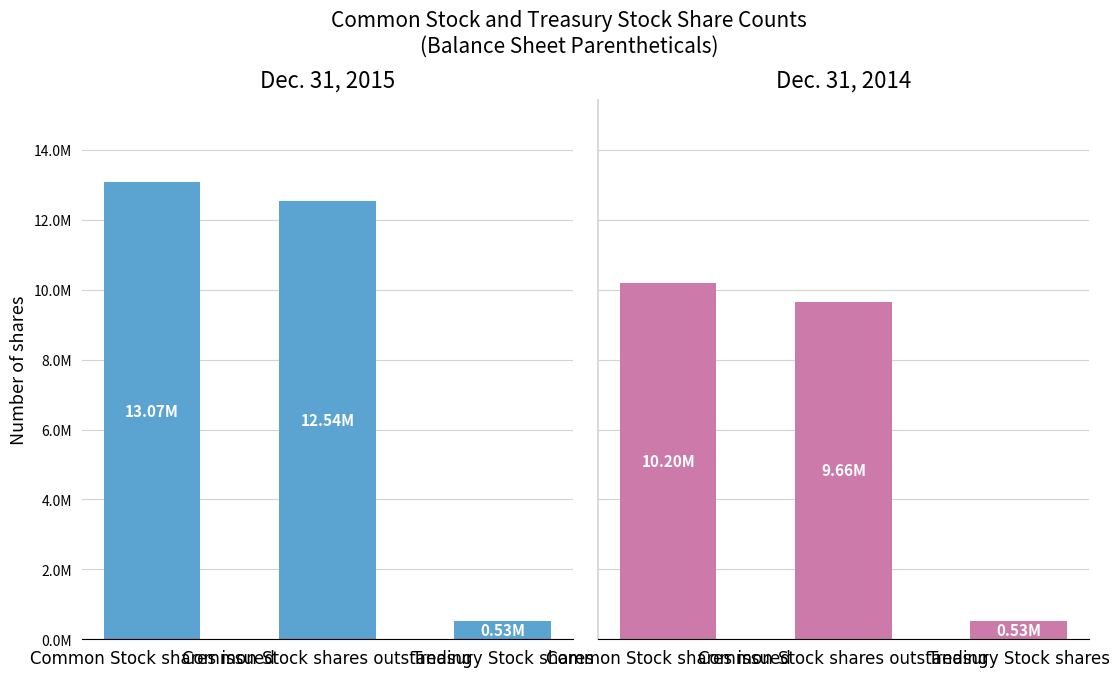

Reading right to left, extract all data points from this chart.

Dec. 31, 2015: 534000	12536180	13070180
Dec. 31, 2014: 534000	9662510	10196510